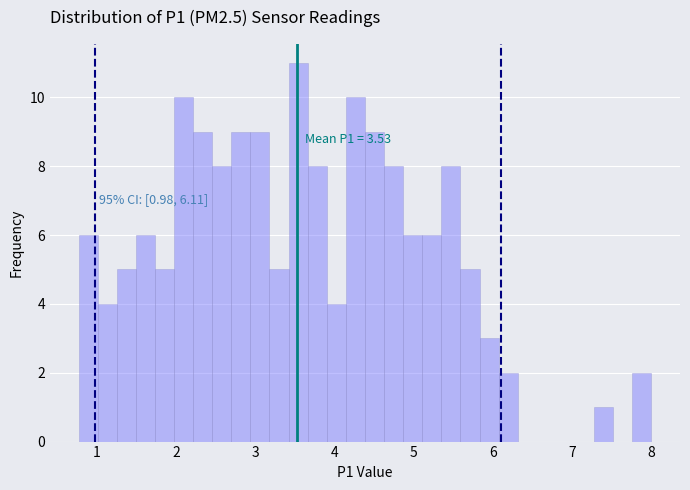

Read against the x-axis, roughly where is the centre of the tallest bar?

3.5